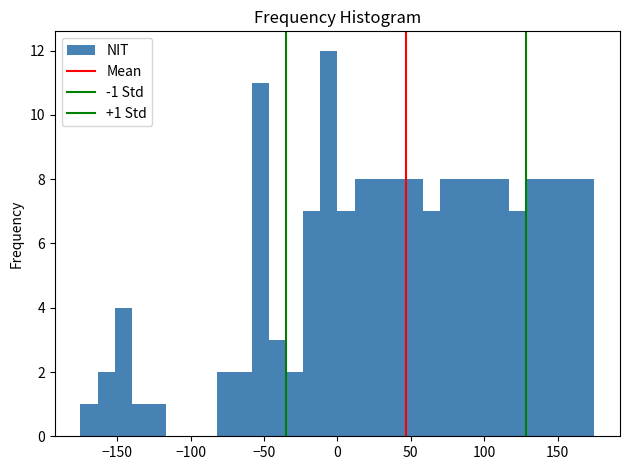

Around what value on the x-axis is the tallest bar? Give the approximate position of its centre, as read against the axis.

-5